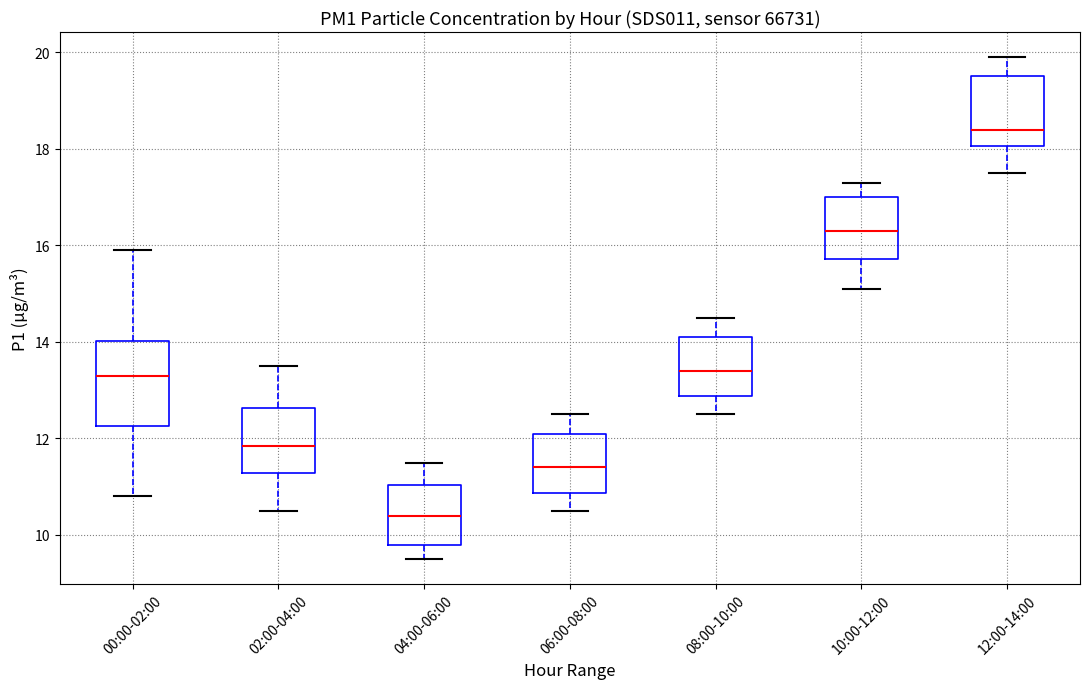

Where is the lower edge of the box for 06:00-08:00 on the y-axis? The values are not printed on the chart, so give them approximately, as read against the axis.

10.8